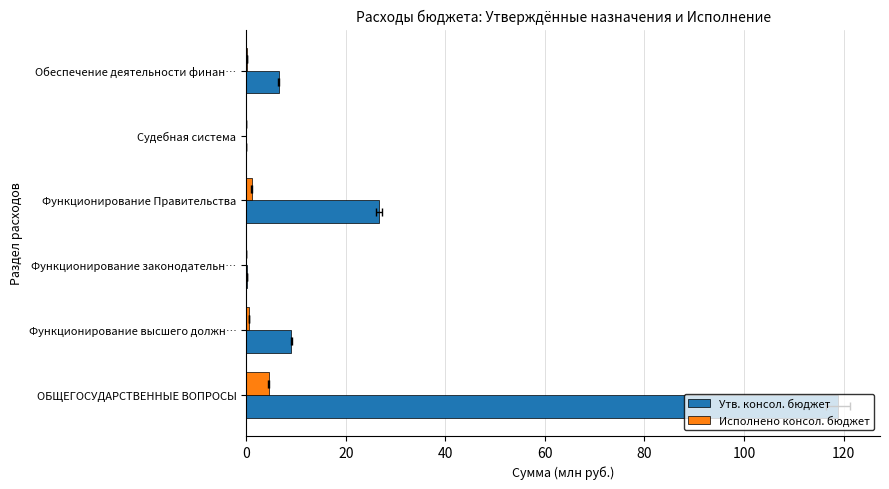

At how many categories does at least one series exceed 49?

1